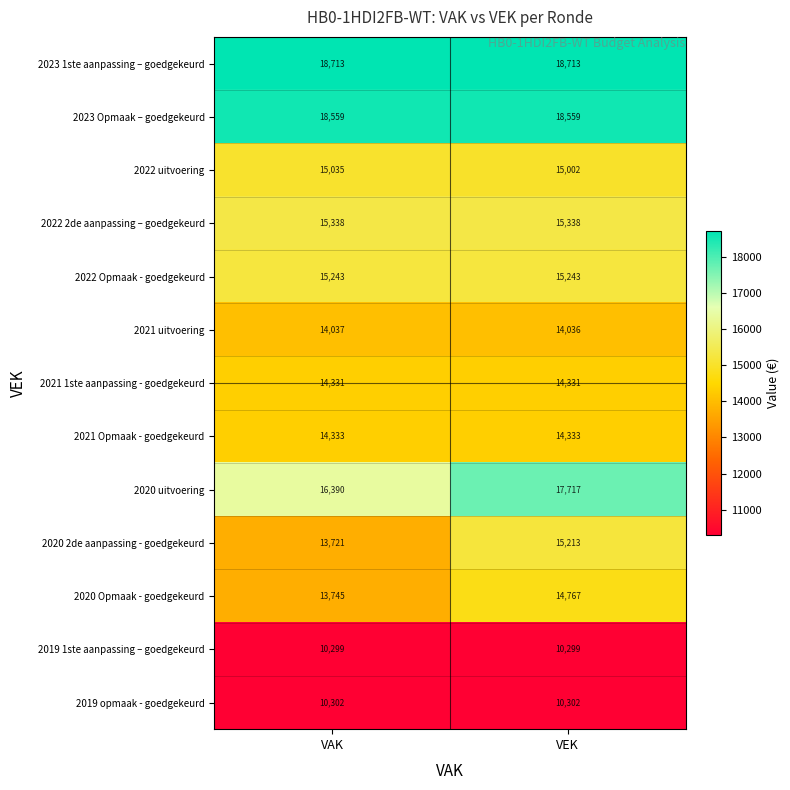

How many categories are shown in the chart?

2